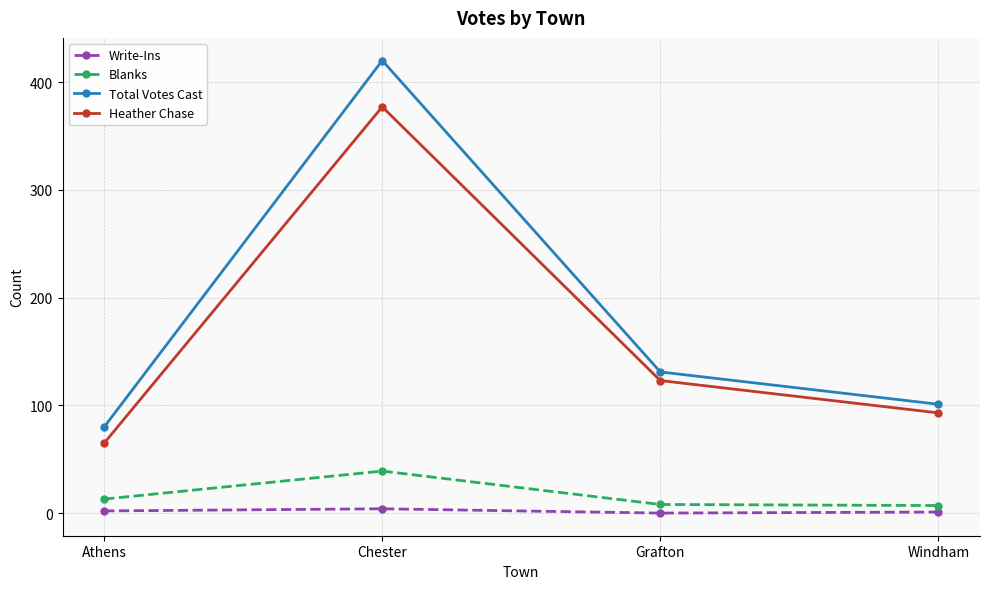

What is the spread (max minus min) of values at Athens?

78